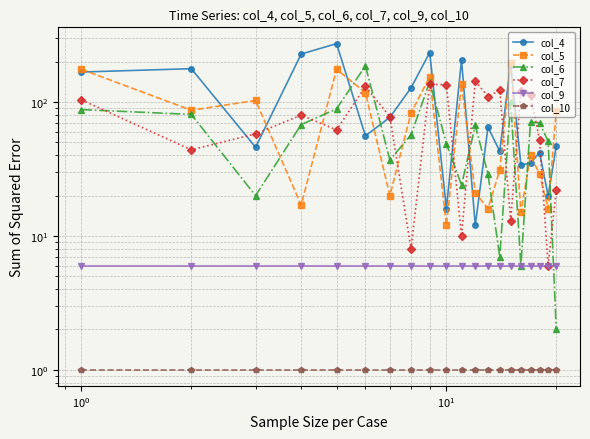

What is the difference between the maximum and minimum values in the col_5 series?

185